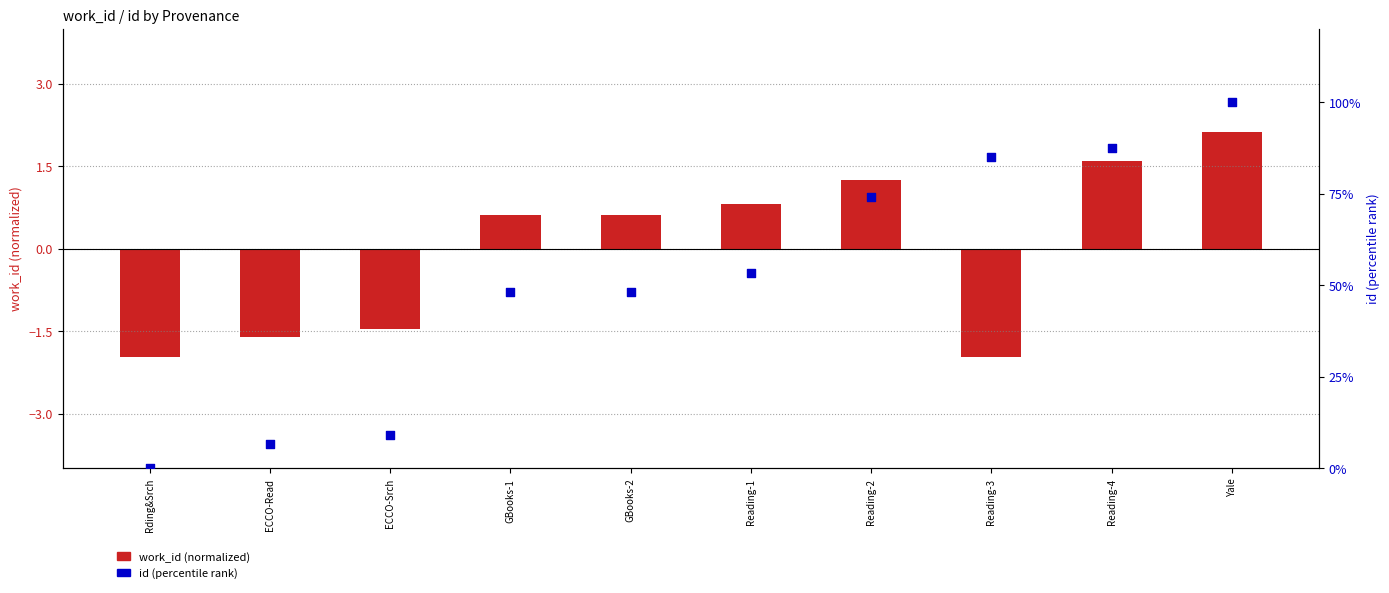

Which series reaches the maximum Y coordinate?

id (percentile rank)